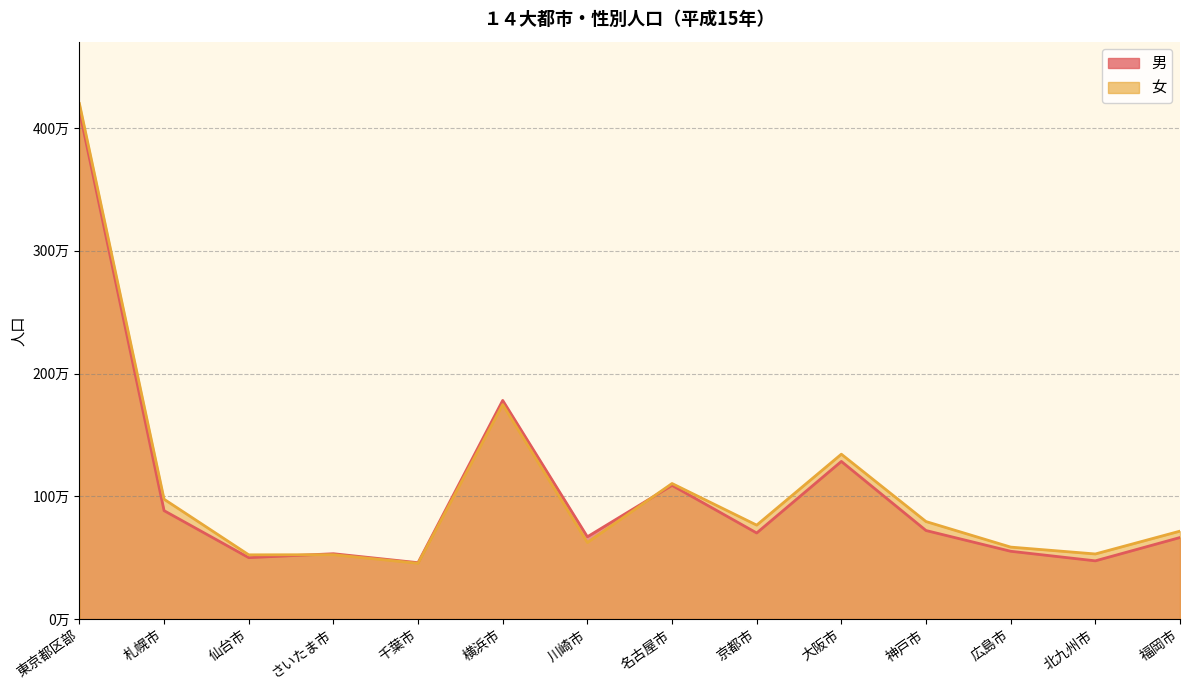

How many distinct data groups are displayed?

2